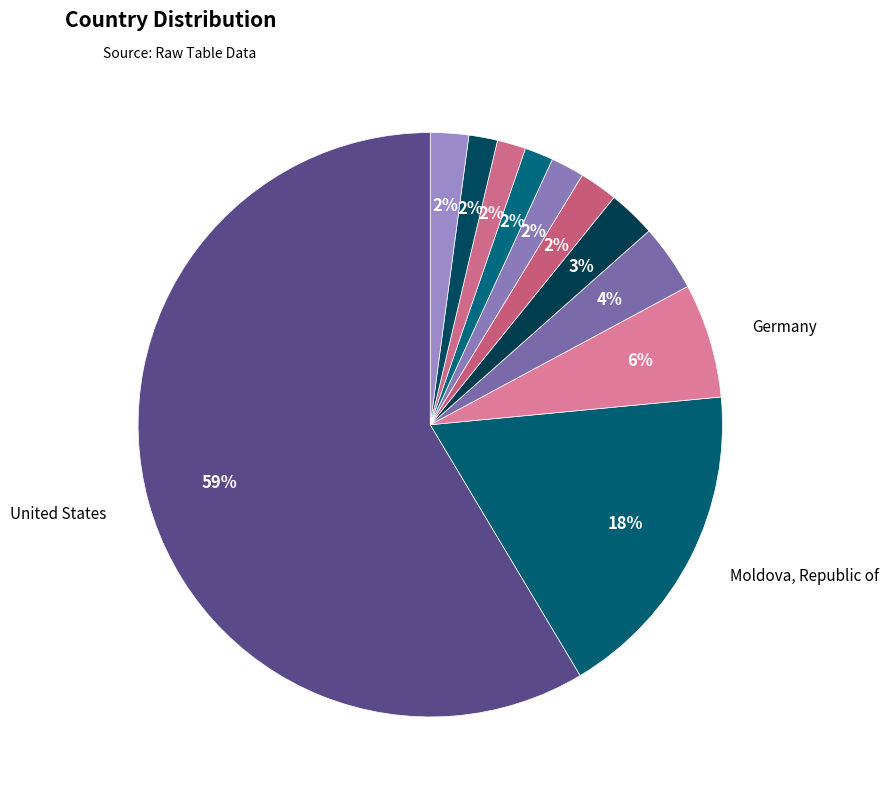

Which slice is the smallest?

United Kingdom